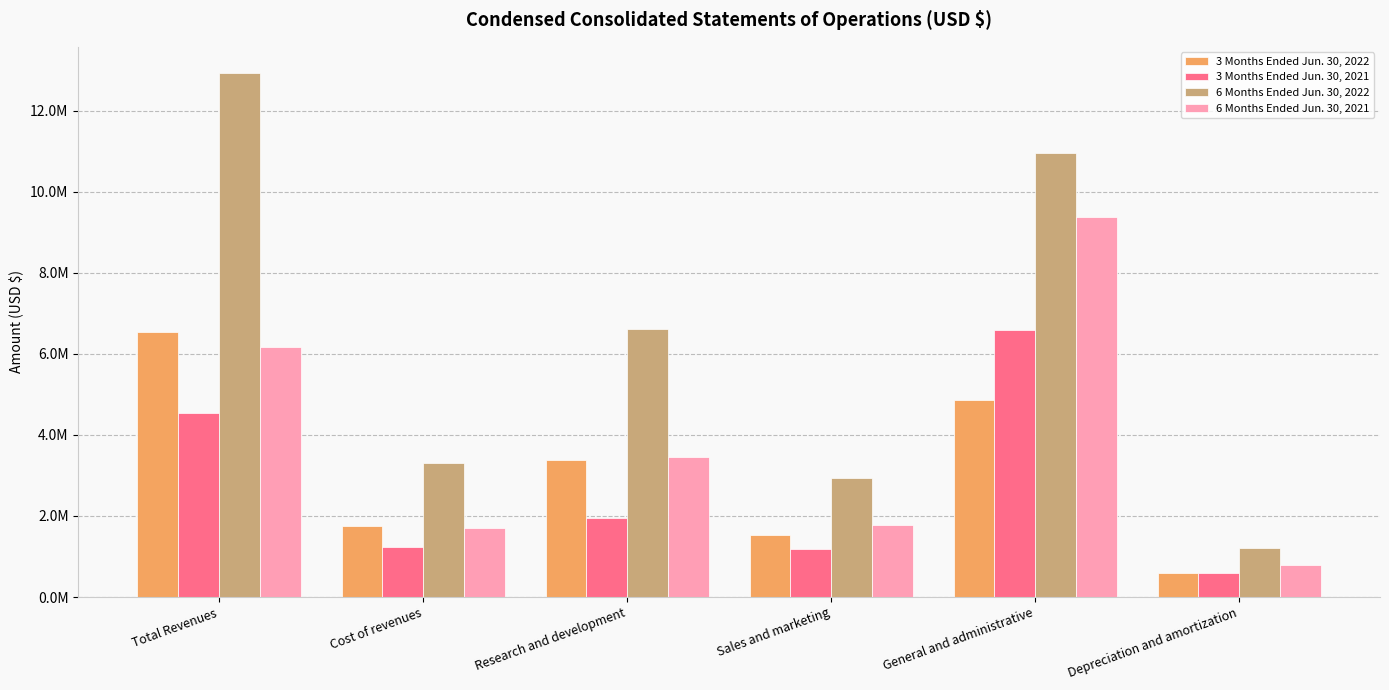

Rank the series at Research and development from lowest to highest value.

3 Months Ended Jun. 30, 2021, 3 Months Ended Jun. 30, 2022, 6 Months Ended Jun. 30, 2021, 6 Months Ended Jun. 30, 2022